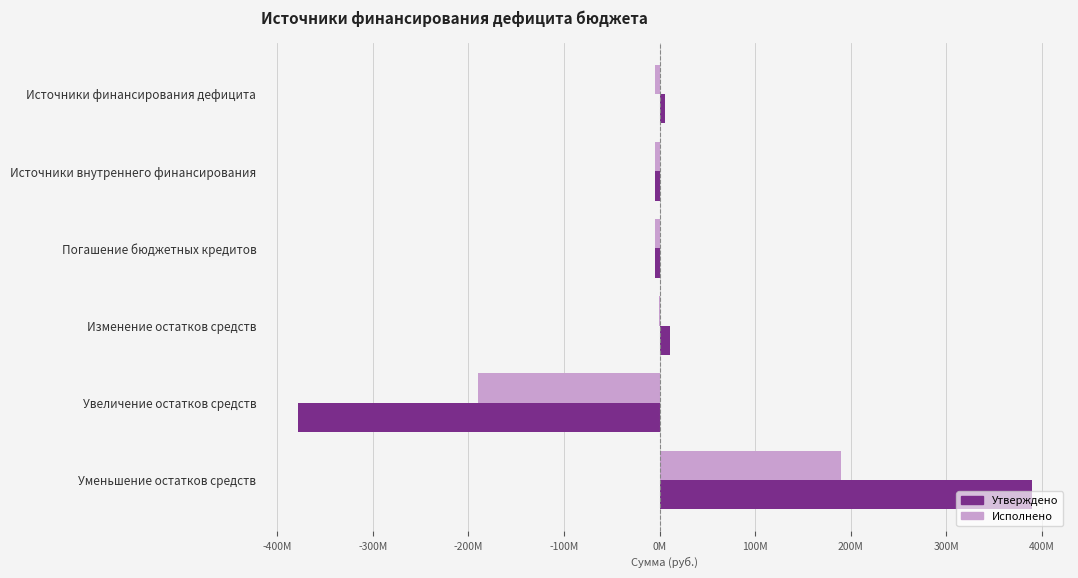

Which series has the largest total across all categories?

Утверждено